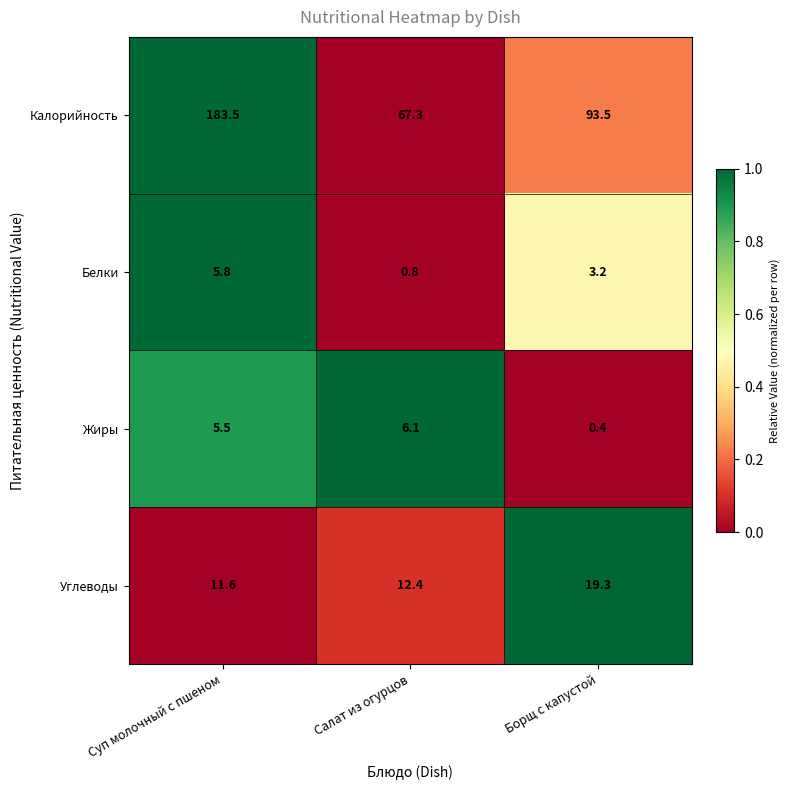

List the series in order of their peak value, lowest first.

Белки, Жиры, Углеводы, Калорийность